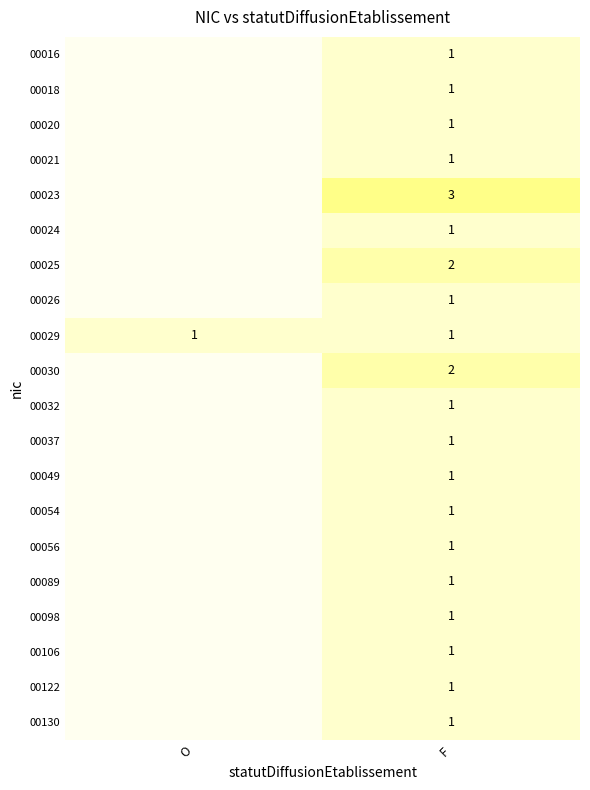

True or false: 00020 has a value of 1 at F.

True